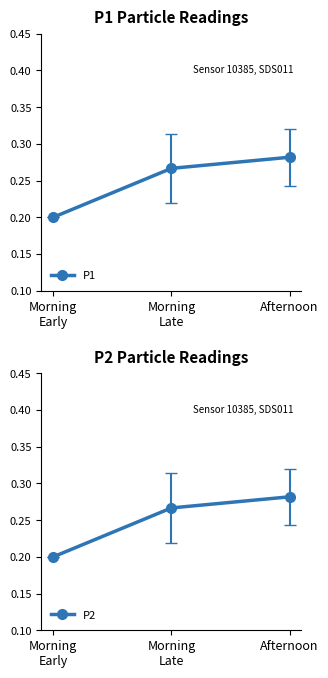

At which label is P1 closest to 0?

Morning
Early